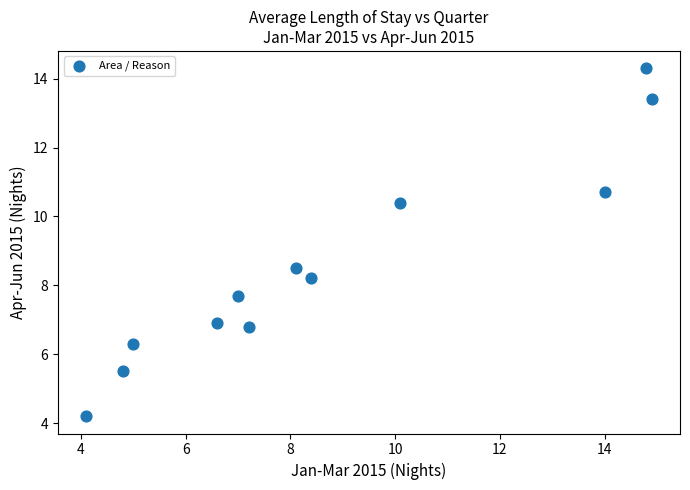

What Y value in the scatter plot is closest to 9?

8.5